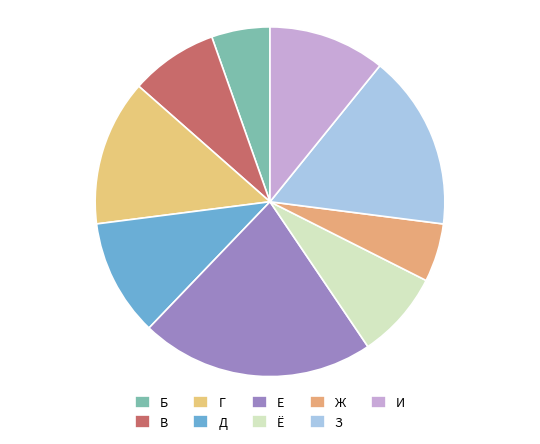

What is the total percentage of З and Б?

21.6%